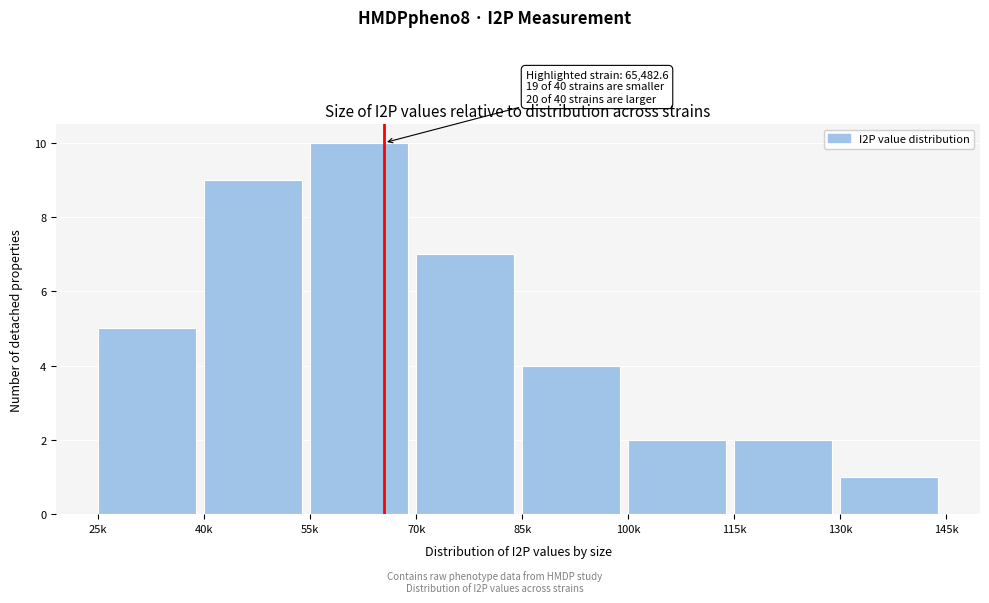

Reading right to left, extract all data points from this chart.

1	2	2	4	7	10	9	5